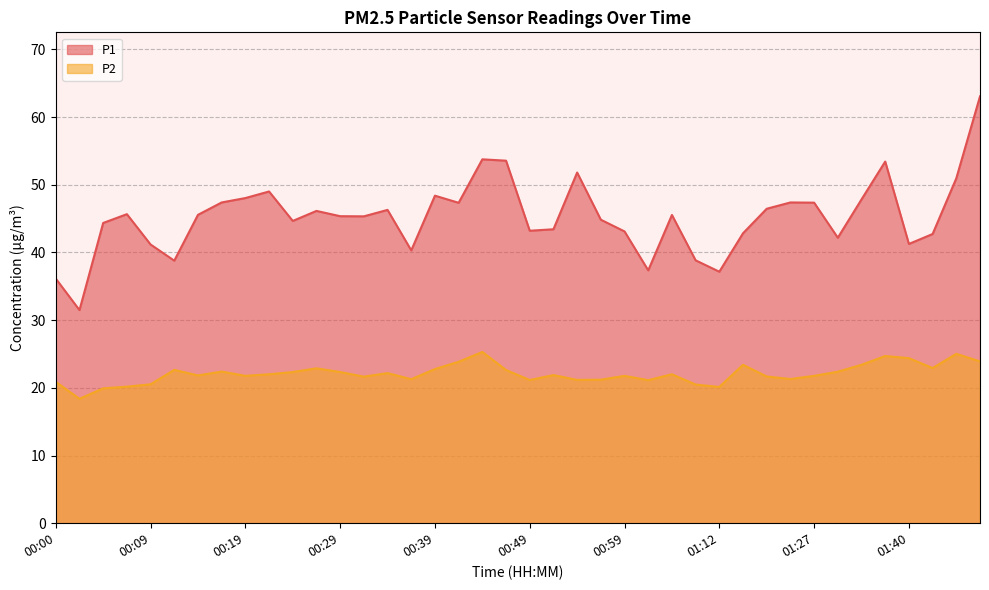

How many lines are shown in the chart?

2